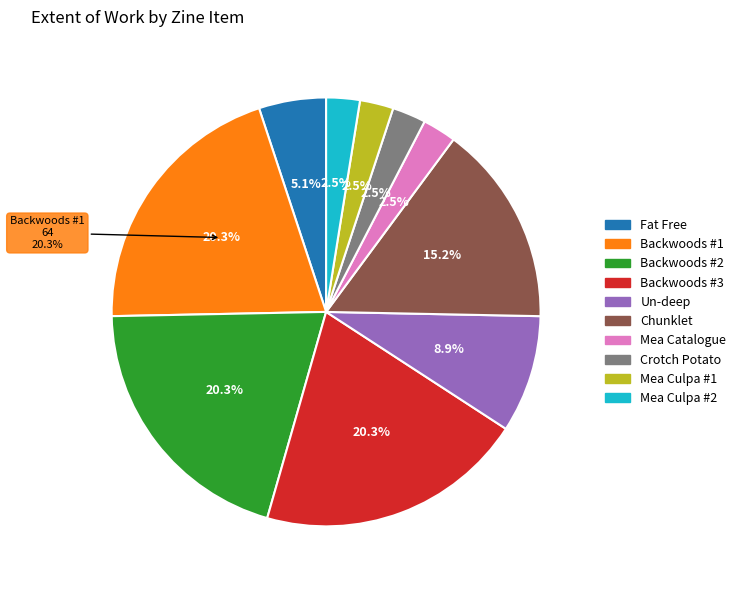

Does any single category account for the majority?

No